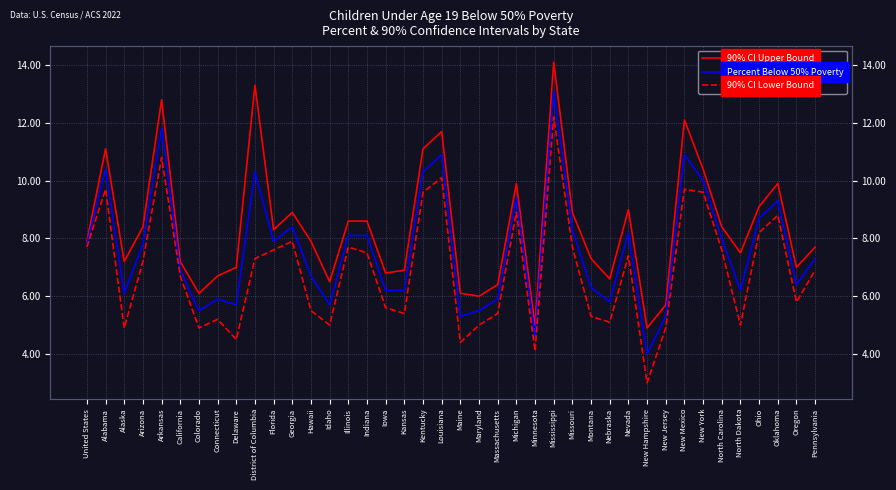

Which series has the largest range (max minus min)?

90% CI Upper Bound